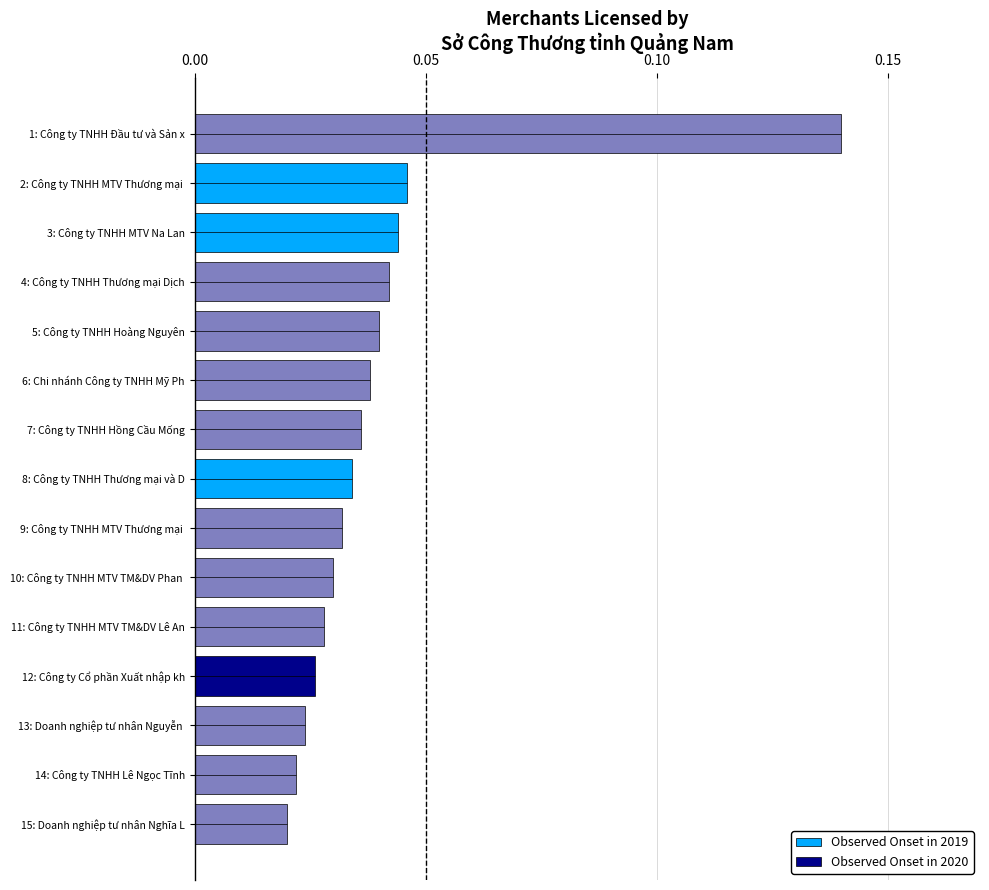

Which label corresponds to the largest value in the chart?

1: Công ty TNHH Đầu tư và Sản x